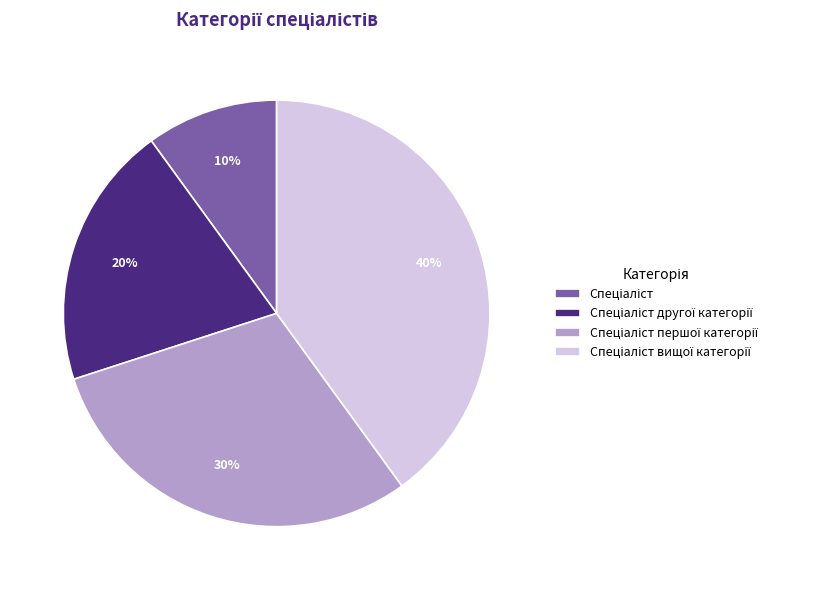

To the nearest percent, what is the difference between the largest and smallest slice percentages?

30%